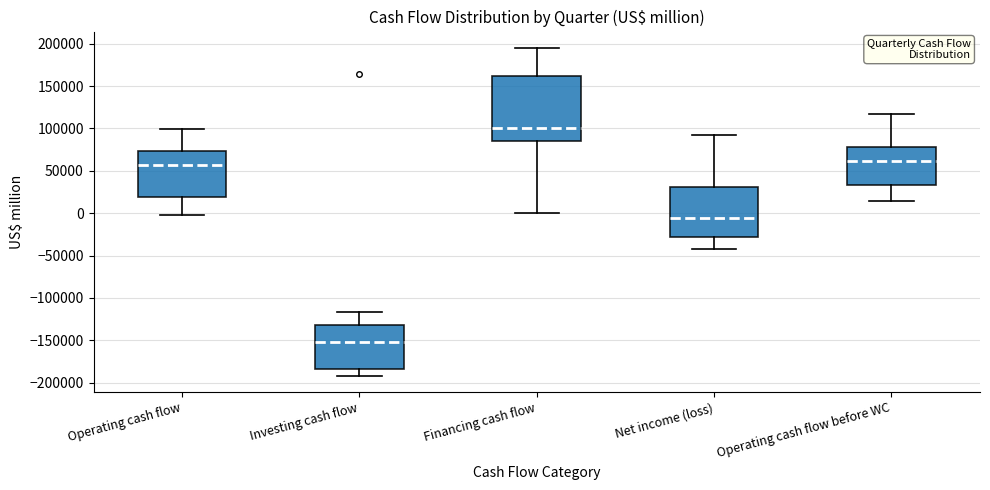

Which box has the lowest median line?

Investing cash flow